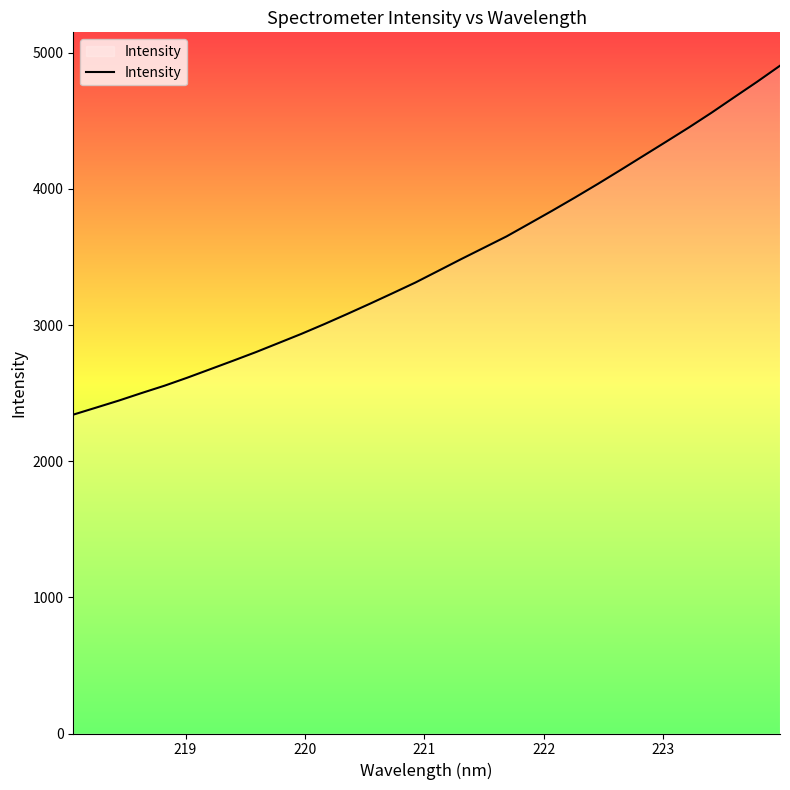

What is the greatest value displayed?

4904.4